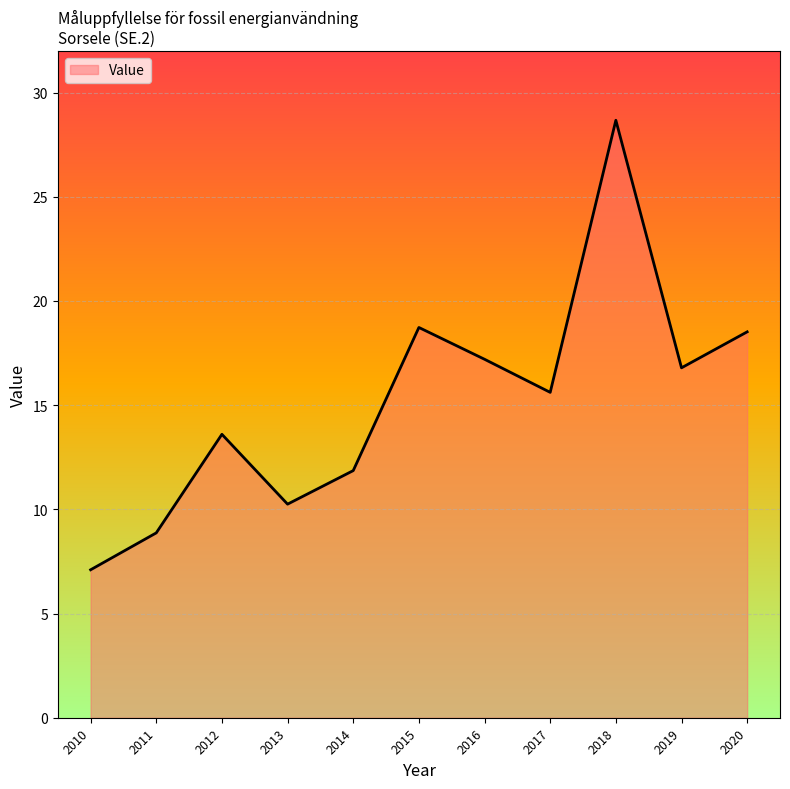

The value at 2018 is 28.7. True or false?

True